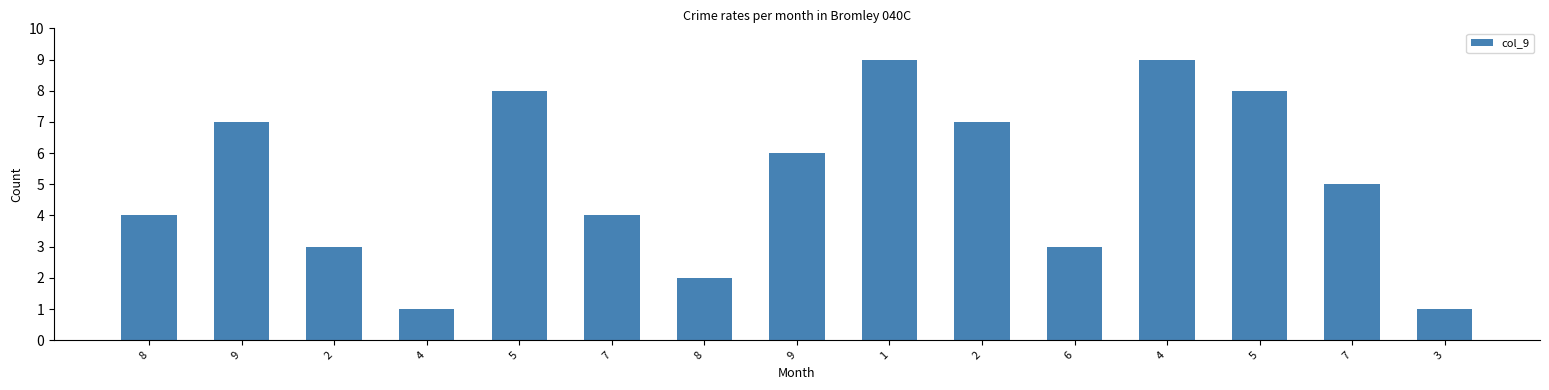

What is the value of the 1st bar from the left?

4